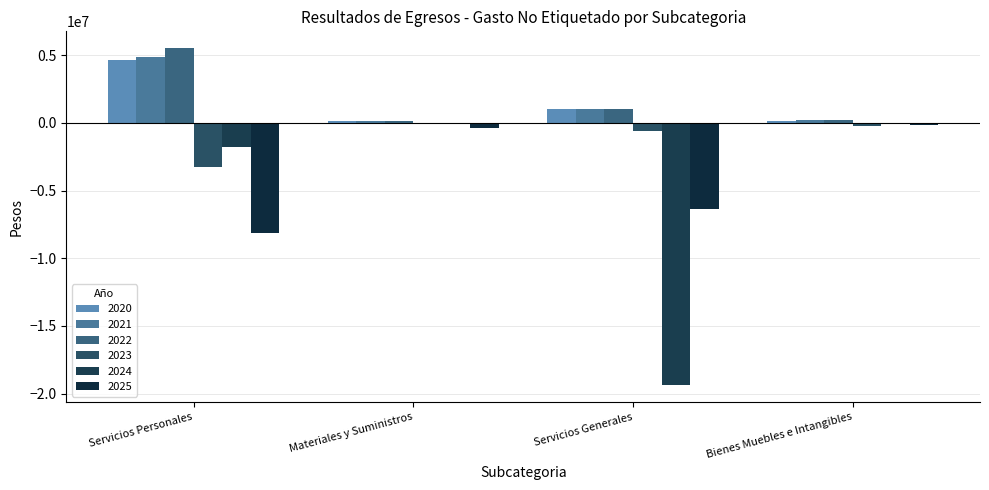

What is the value of the 2024 bar at the 2nd from the left?

-82236.4